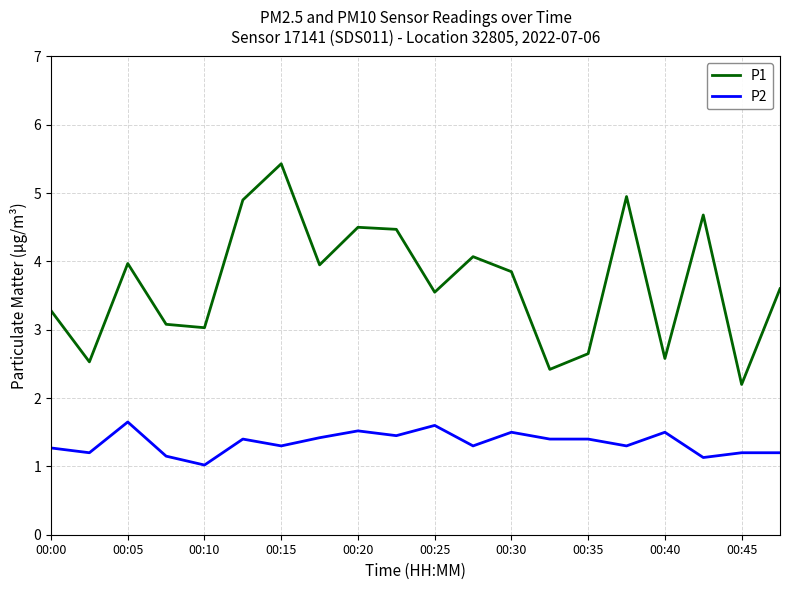

What is the minimum value for P1?

2.2